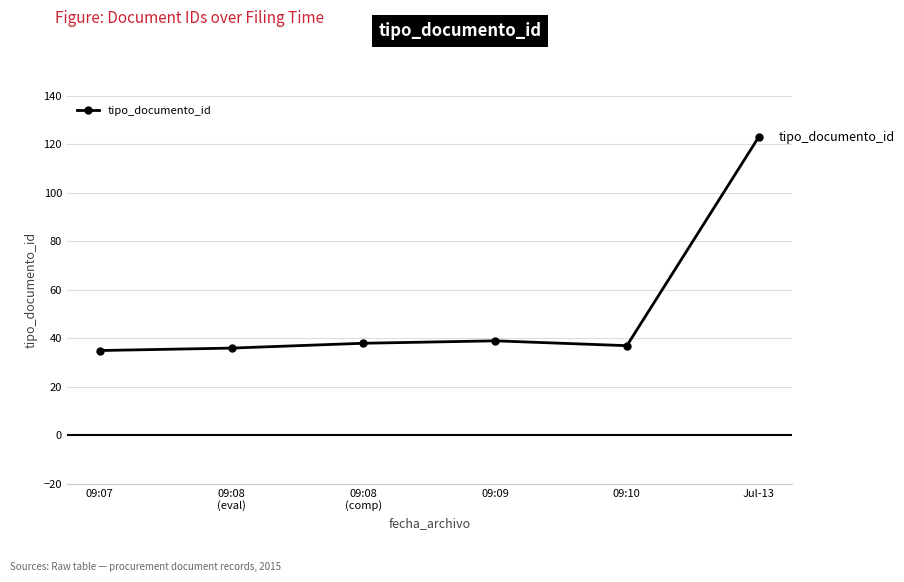

What is the difference between the second highest and minimum values?

4